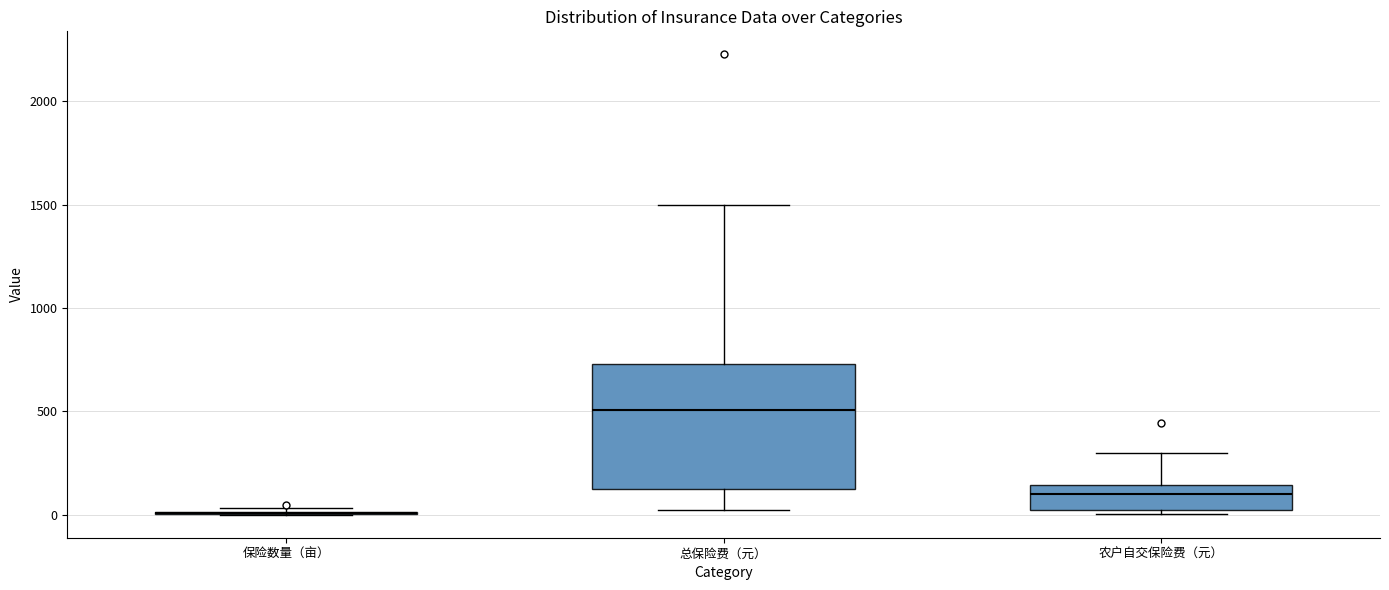

Which box is the tallest, from its lower edge to its upper edge?

总保险费（元）